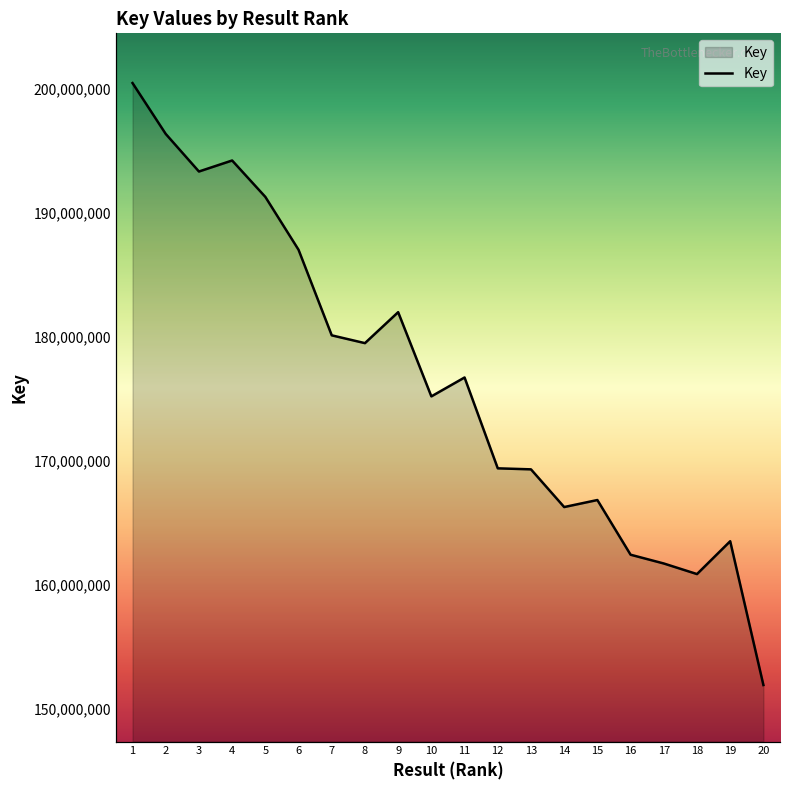

What is the difference between the maximum and minimum values?

48541654